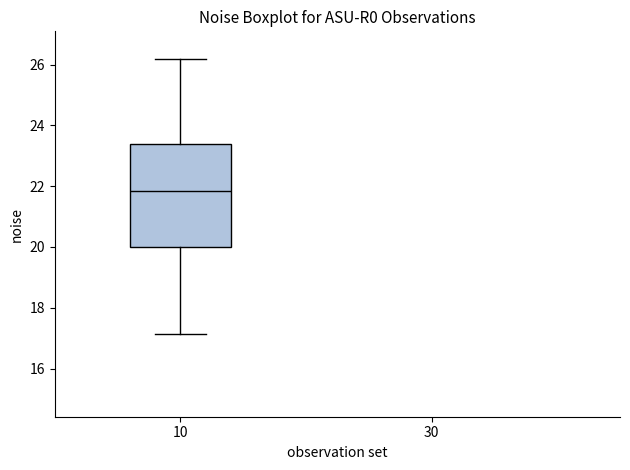

Where does the median line of the box at x = 10 sit on the y-axis? The values are not printed on the chart, so give them approximately, as read against the axis.

21.8